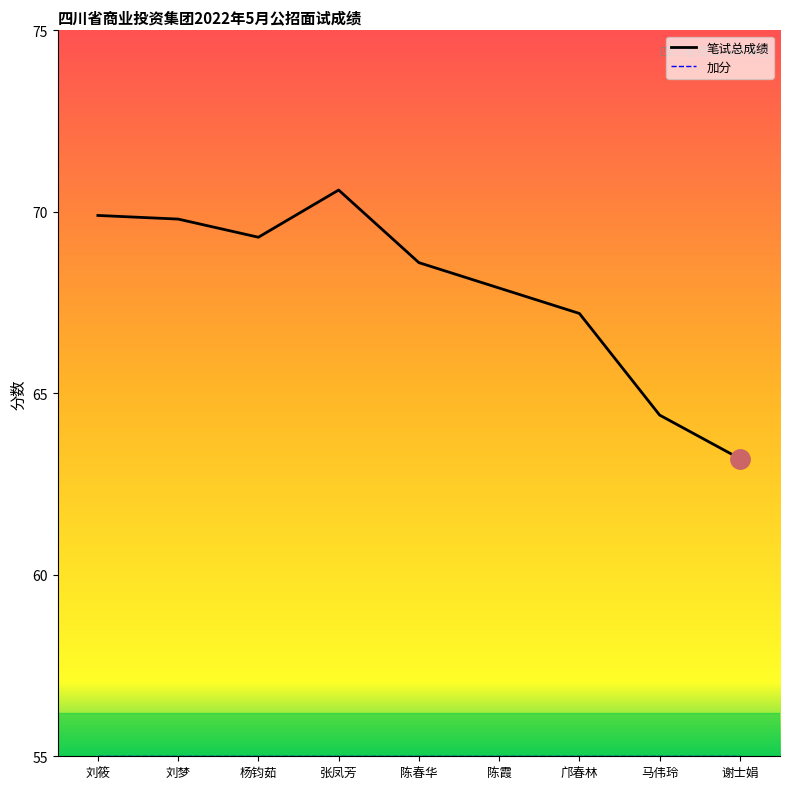

At which label does 笔试成绩 reach its peak?

张凤芳